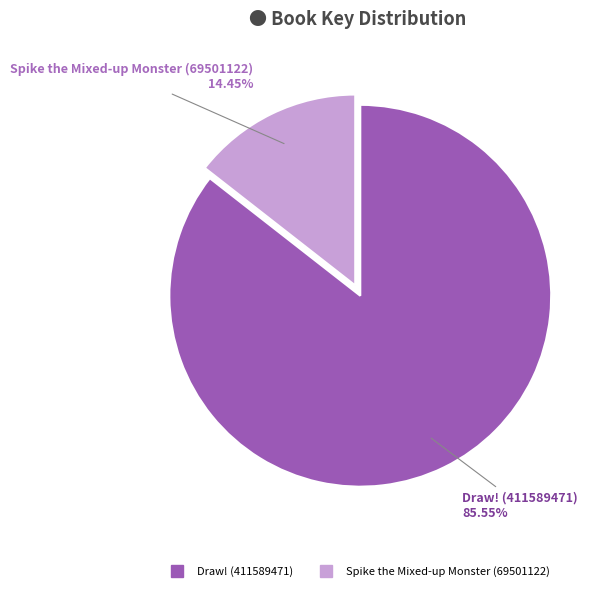

True or false: Draw! (411589471) accounts for 86% of the total.

True